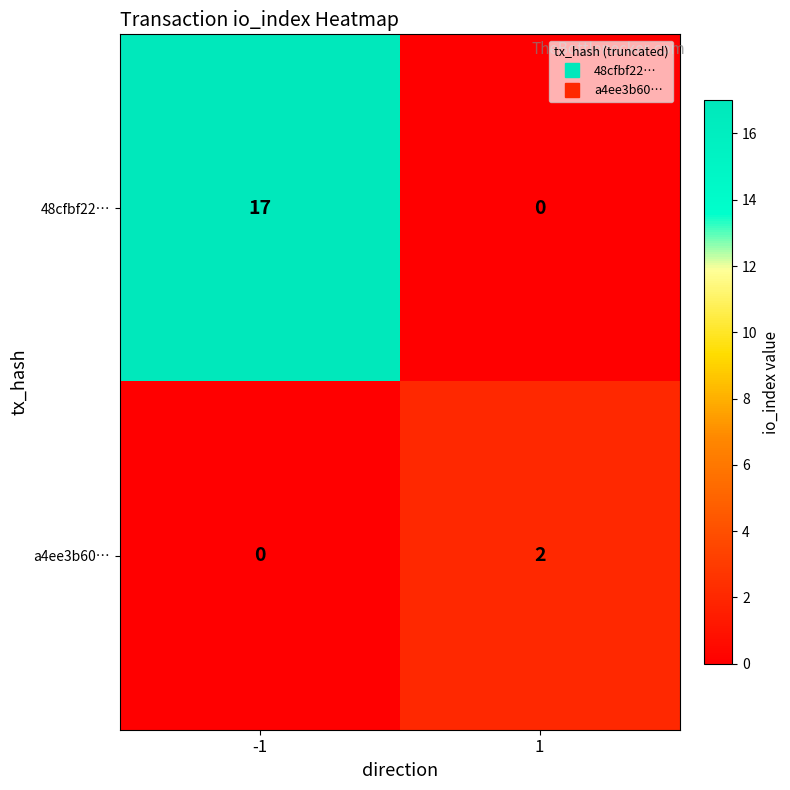

What is the difference between the highest and lowest values at -1?

17